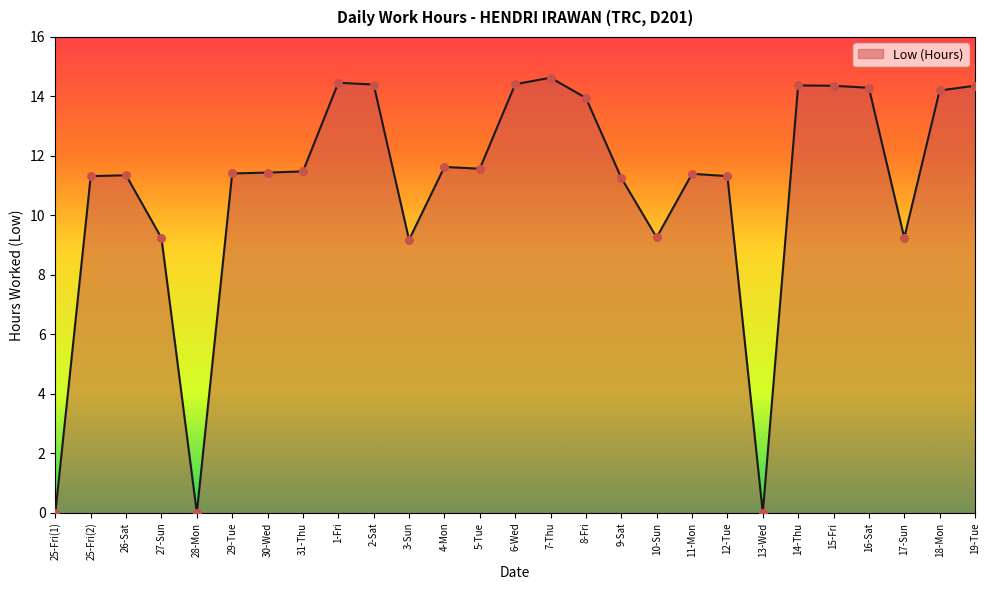

What is the change in value from 13-Wed to 19-Tue?

+14.4